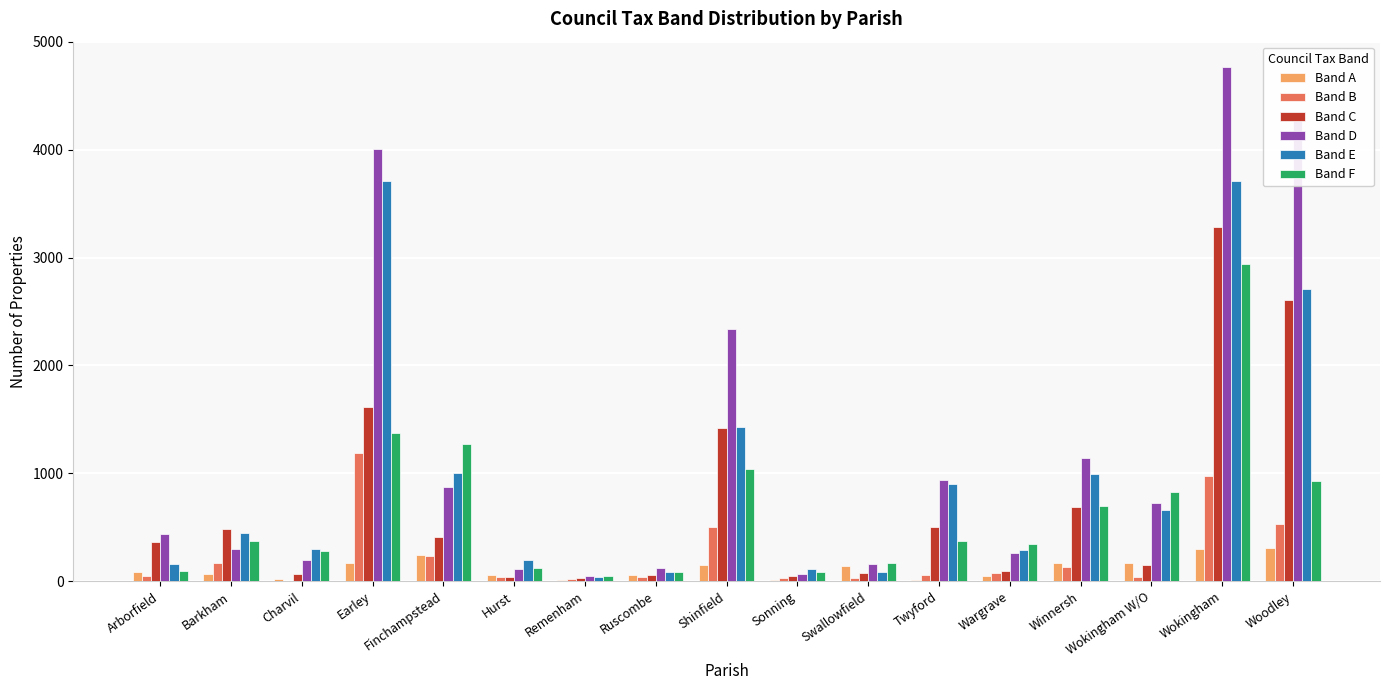

Which series has the largest total across all categories?

Band D